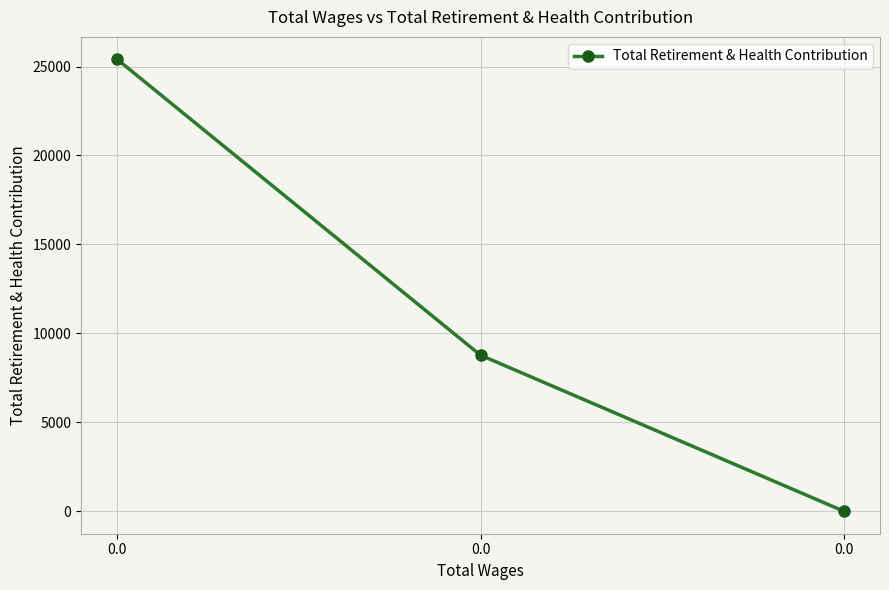

Reading left to right, what are all the values shown in this chart?

0.0=25399	0.0=8770	0.0=0